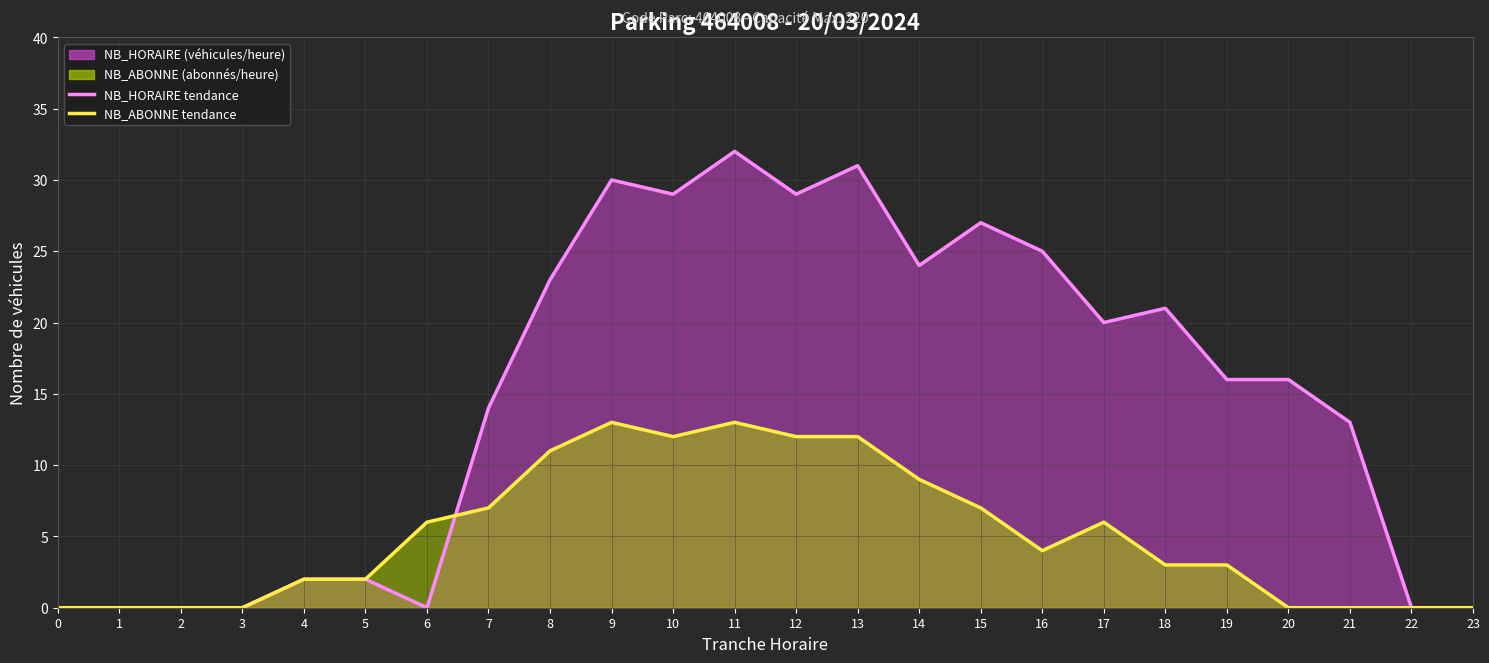

Is the value of NB_ABONNE (trend) at 3 greater than the value of NB_HORAIRE (trend) at 7?

No